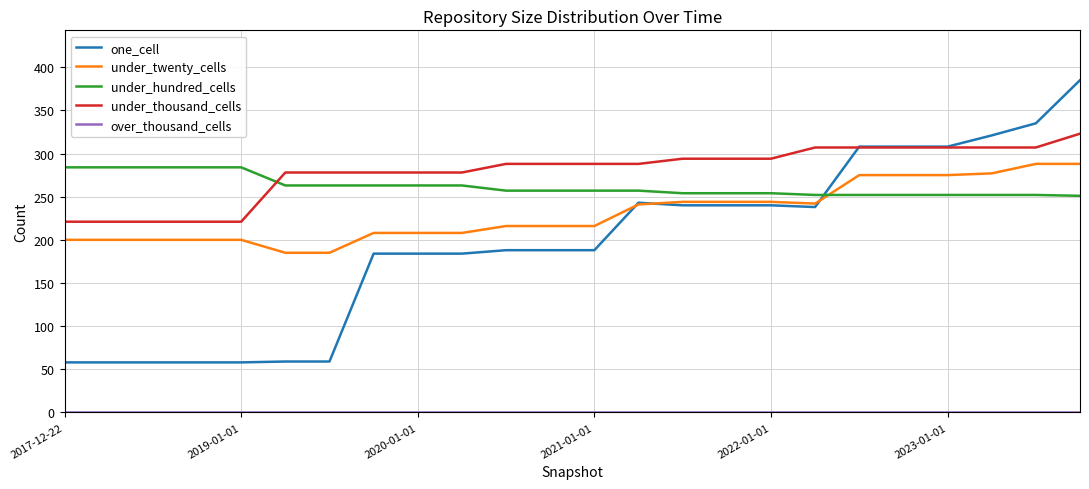

How many lines are shown in the chart?

5